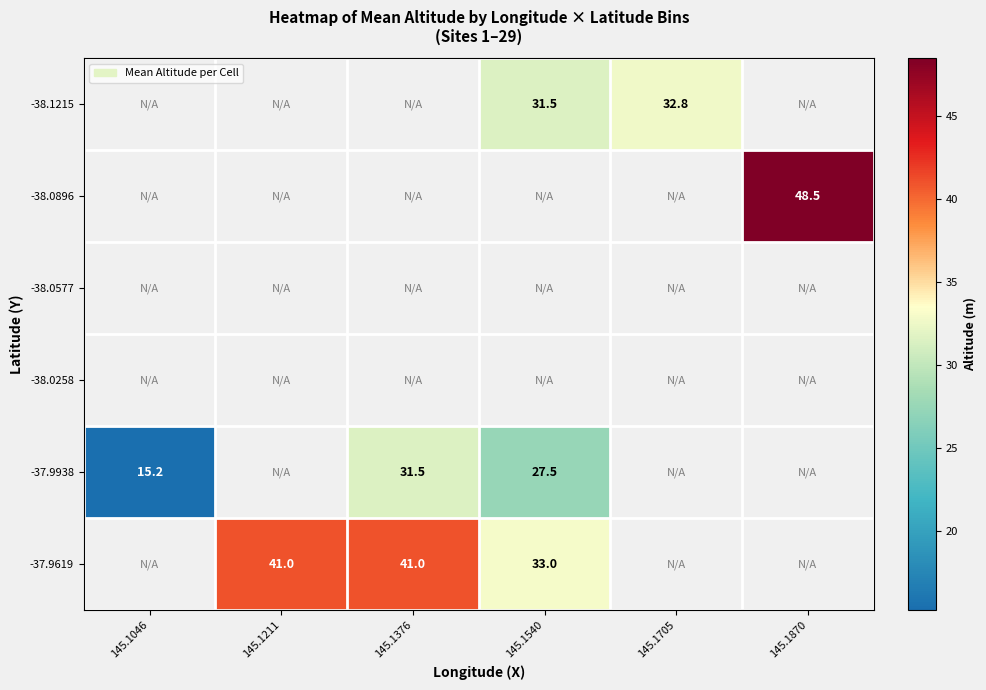

True or false: -37.9938 has a value of 23.4 at 145.1046.

False